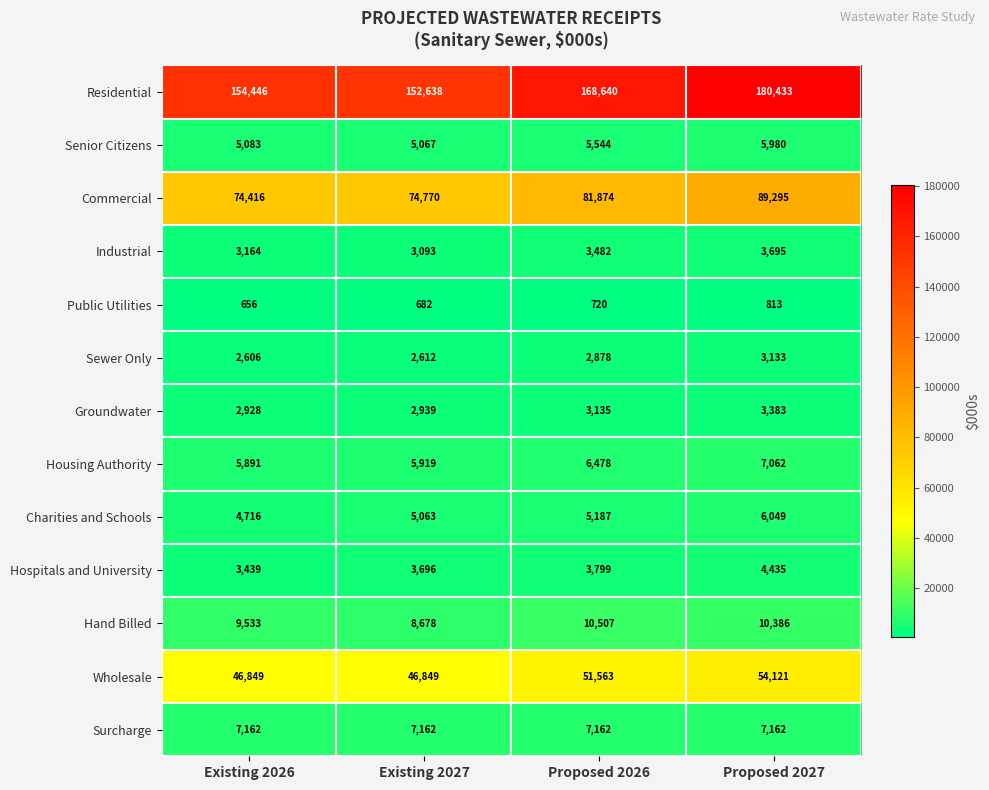

The value of Hand Billed at Proposed 2026 is 2906. True or false?

False